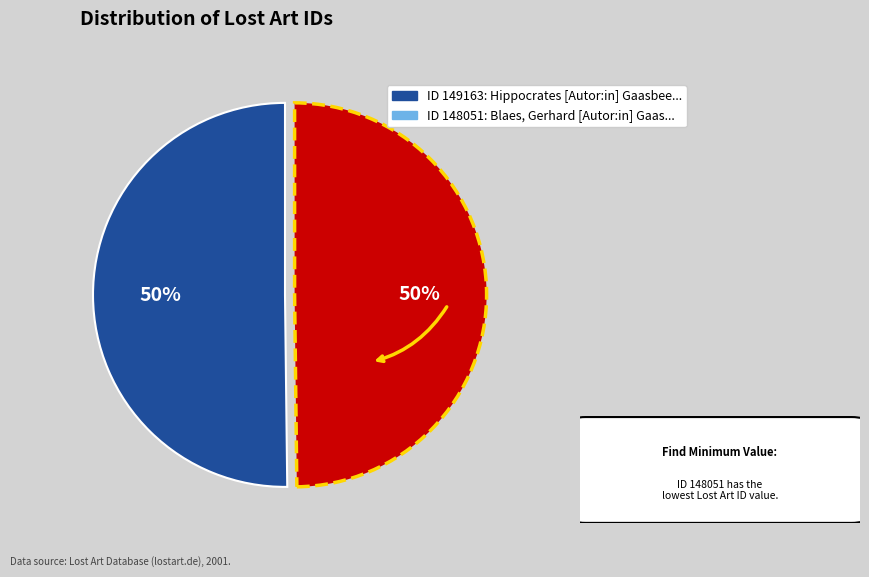

To the nearest percent, what is the average slice percentage?

50%